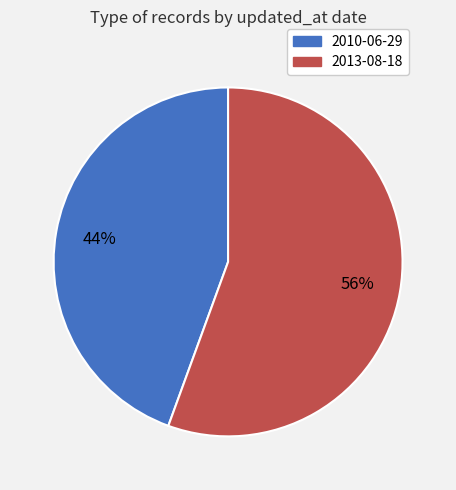

Rank the categories by value from highest to lowest.

2013-08-18, 2010-06-29